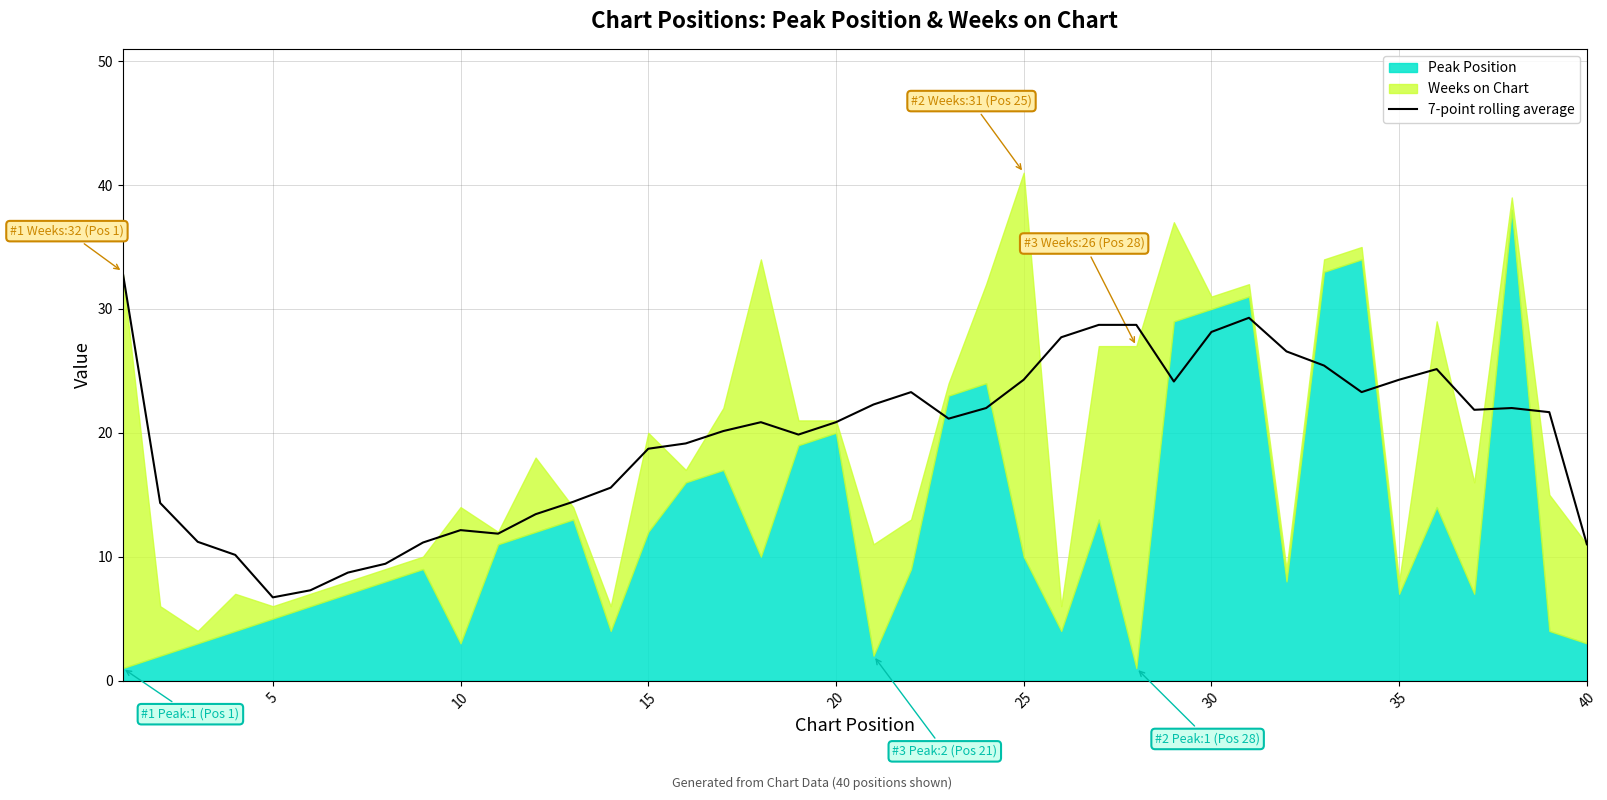

True or false: the data shows 15.4 at 15.

False